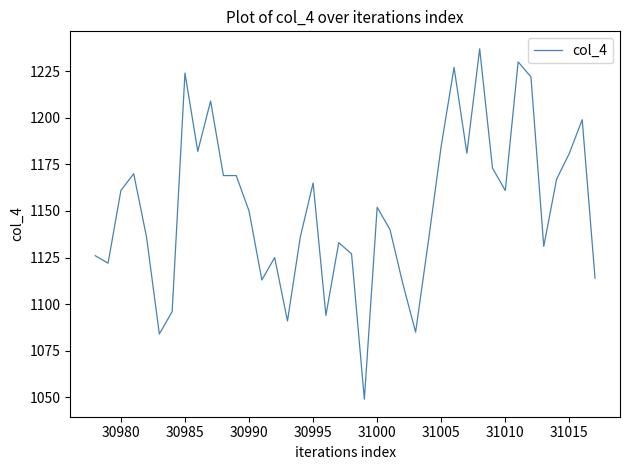

What is the difference between the second highest and second lowest values?

146